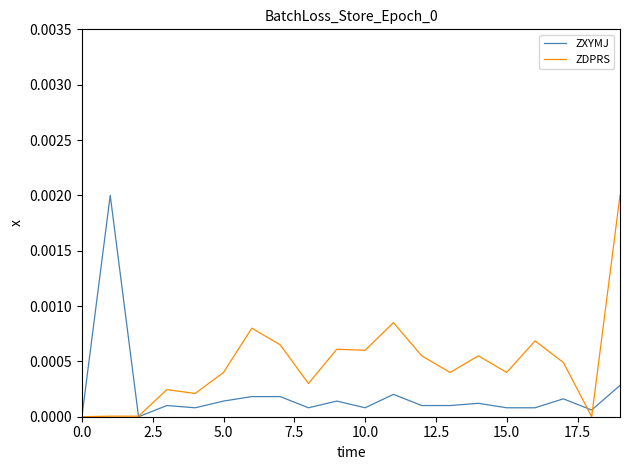

Which series has the largest total across all categories?

ZDPRS